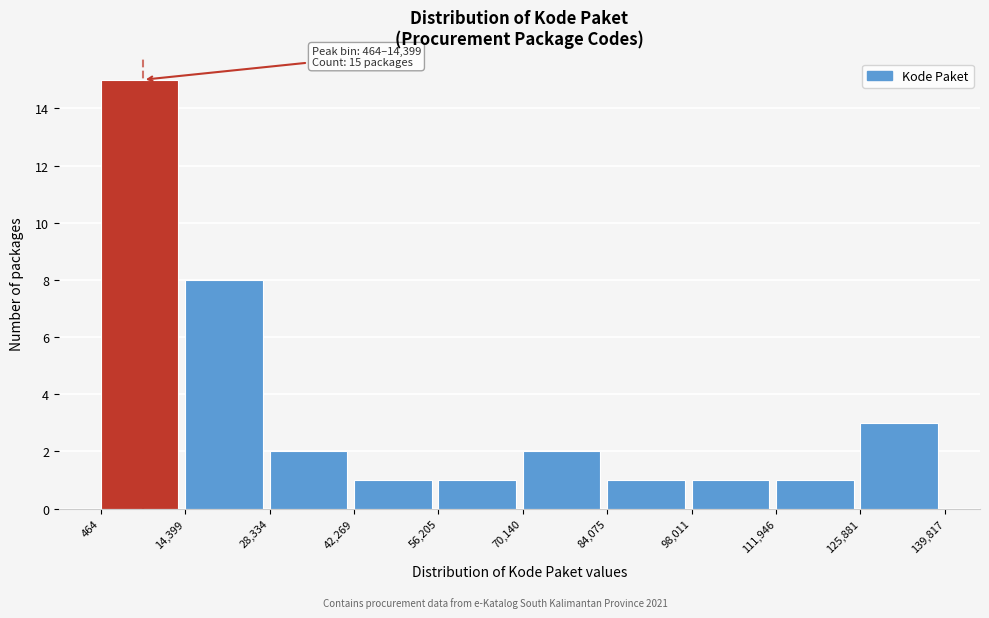

Which range on the x-axis has the tallest bar?

464 to 14,399